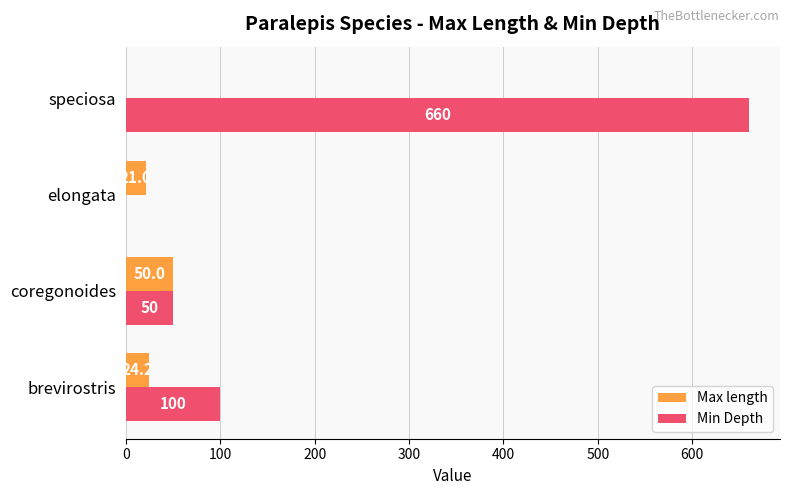

At which category does the chart reach its peak across all series?

speciosa